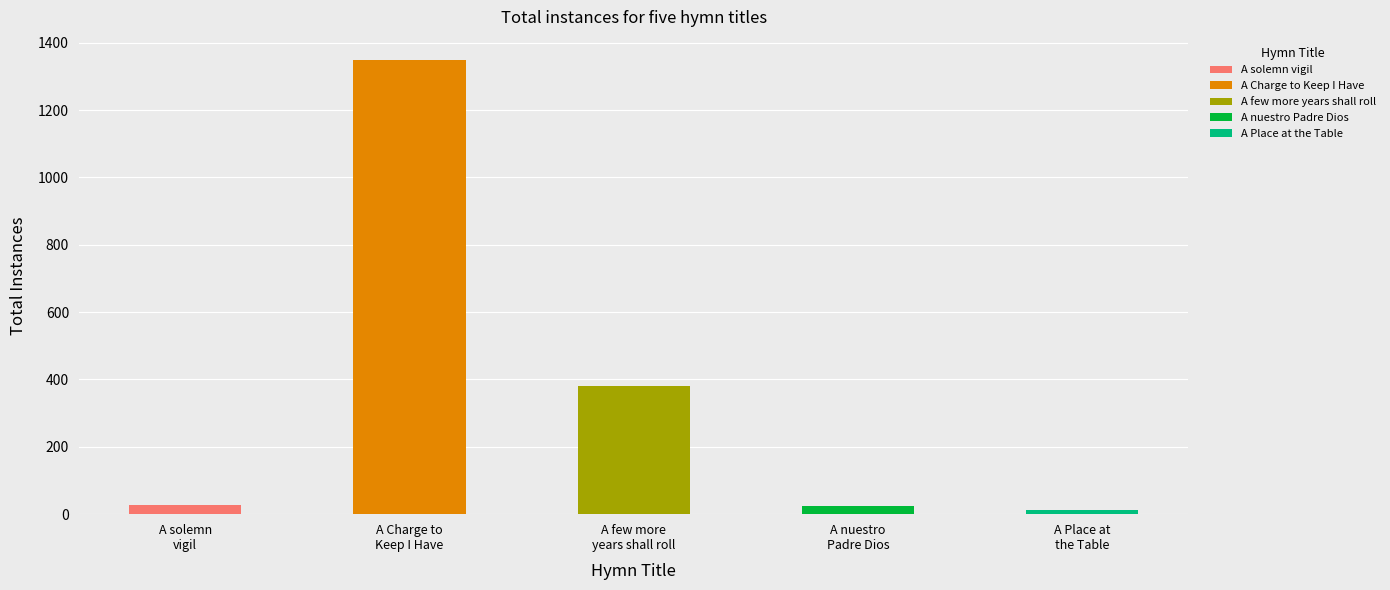

What is the change in value from A nuestro Padre Dios to A Place at the Table?

-11